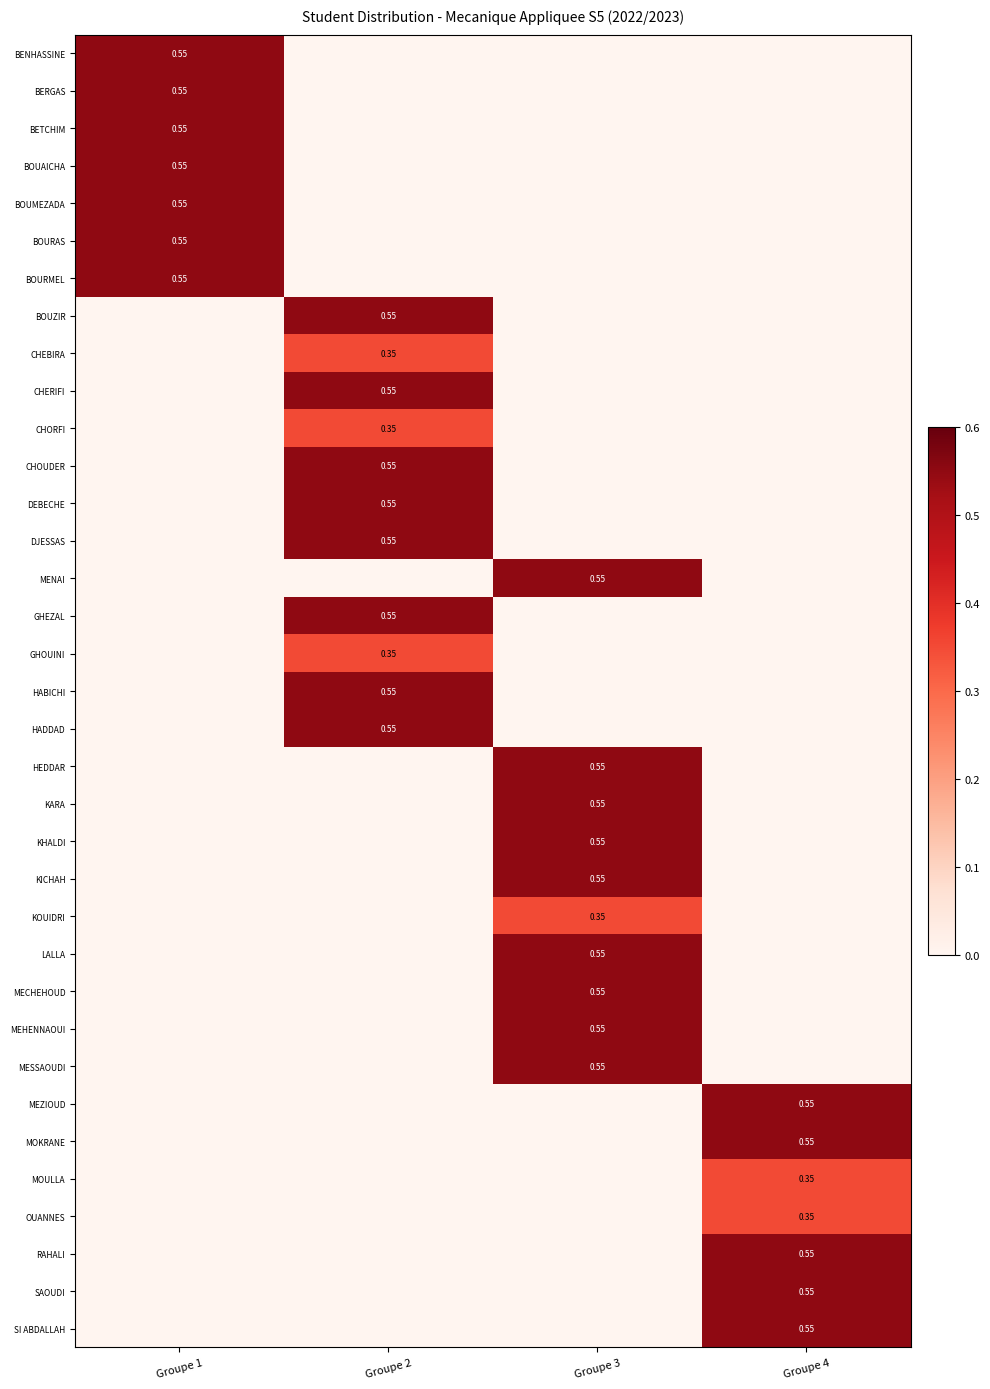

Which category has the highest value in the BOUMEZADA series?

Groupe 1